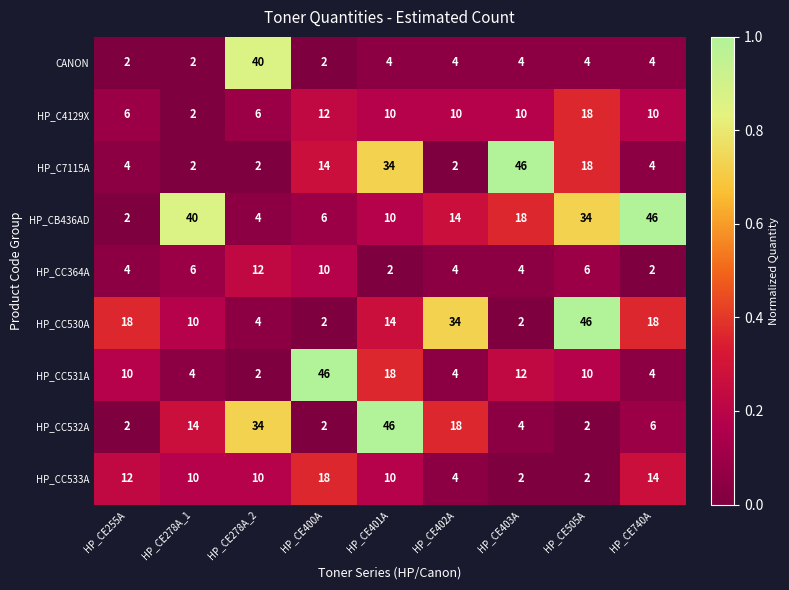

What is the total value across all series at HP_CE400A?

112